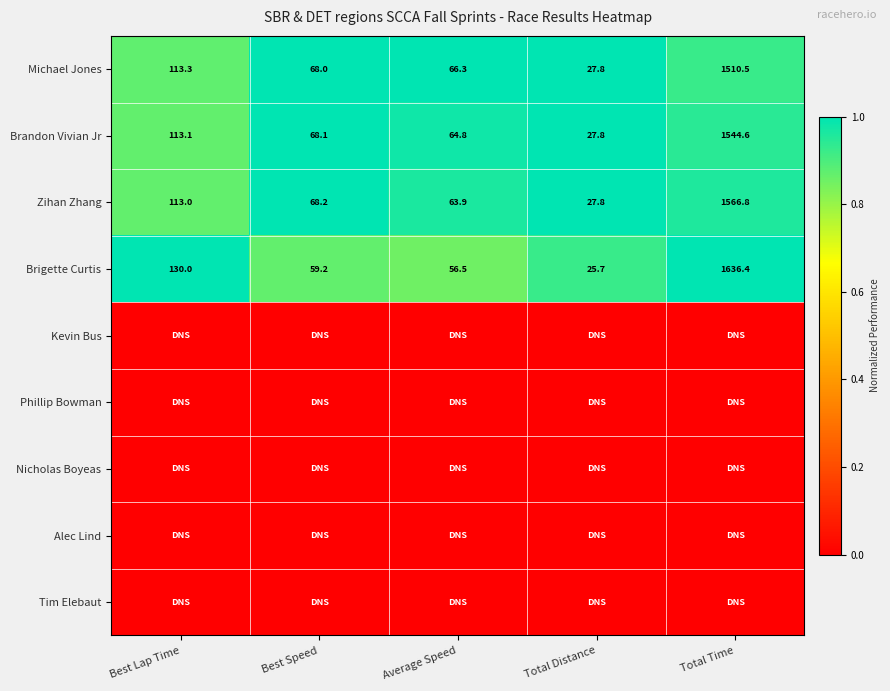

At which label does Michael Jones reach its minimum?

Total Distance